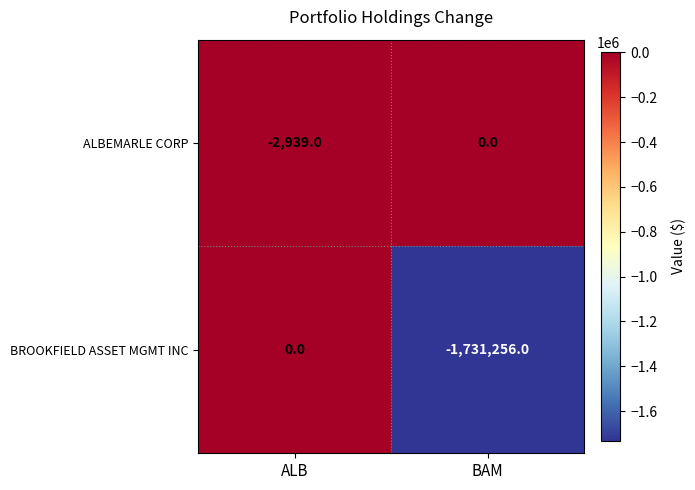

At BAM, list the series in order from smallest to largest.

BROOKFIELD ASSET MGMT INC, ALBEMARLE CORP